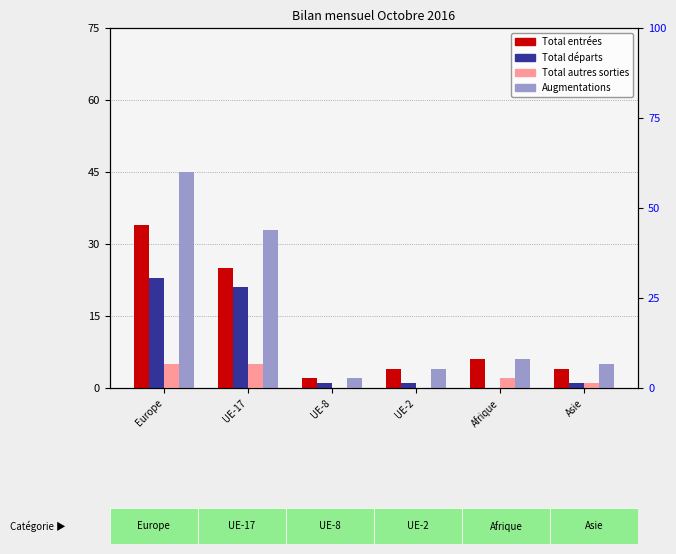

At which label does Total départs reach its peak?

Europe